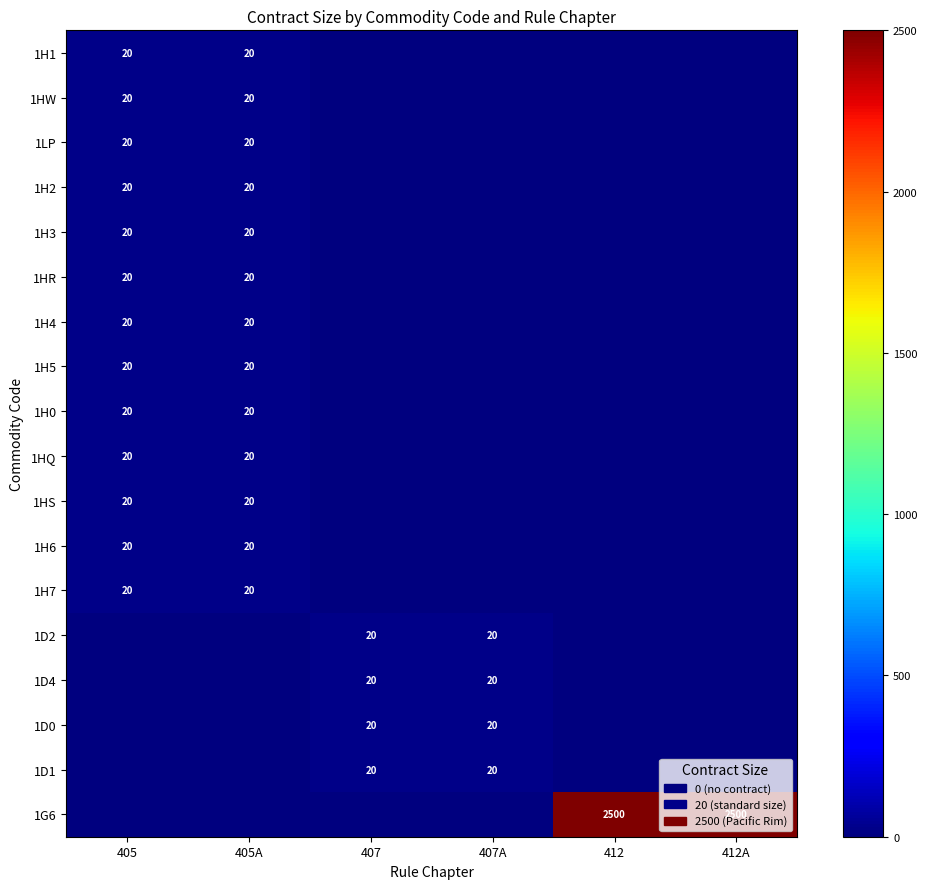

Is it true that 1HR equals 35 at 405A?

False